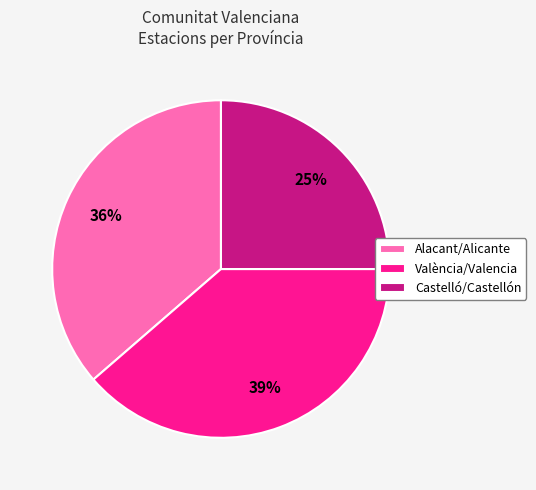

To the nearest percent, what is the difference between the largest and smallest slice percentages?

14%